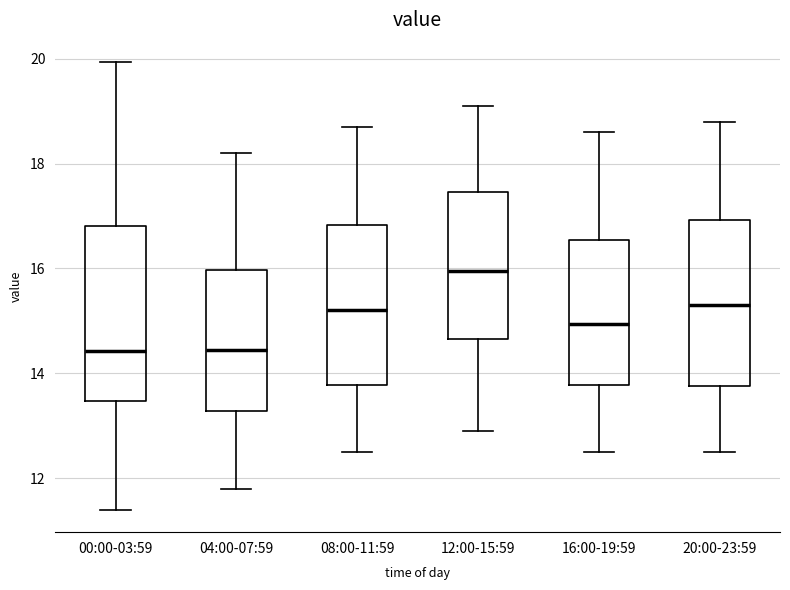

Reading left to right, transcribe this box plot: for each box, give where its median line is, the range the box spans, and where its two whiskers end, as read against the y-axis. The values are not printed on the chart, so give them approximately, as read against the axis.

00:00-03:59: median 14.4, box 13.4 to 16.8, whiskers 11.4 to 20.0
04:00-07:59: median 14.4, box 13.2 to 16.0, whiskers 11.8 to 18.2
08:00-11:59: median 15.2, box 13.8 to 16.8, whiskers 12.6 to 18.8
12:00-15:59: median 16.0, box 14.6 to 17.4, whiskers 13.0 to 19.2
16:00-19:59: median 15.0, box 13.8 to 16.6, whiskers 12.6 to 18.6
20:00-23:59: median 15.4, box 13.8 to 17.0, whiskers 12.6 to 18.8